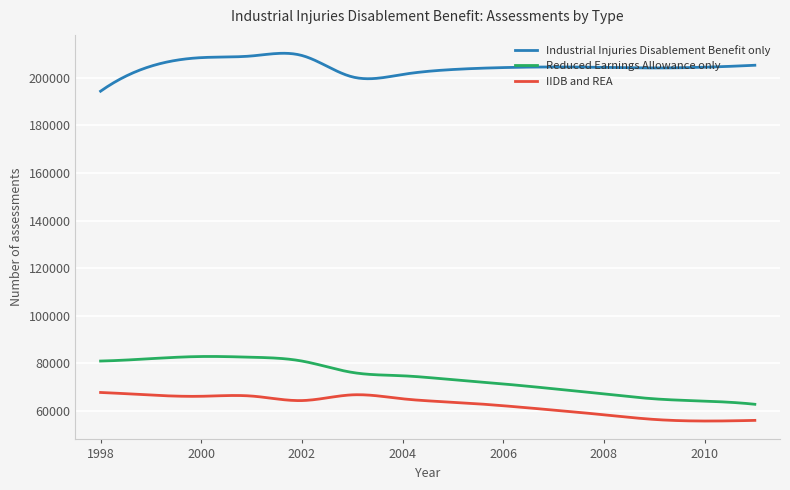

What is the lowest value of the Reduced Earnings Allowance only series?

62840.0